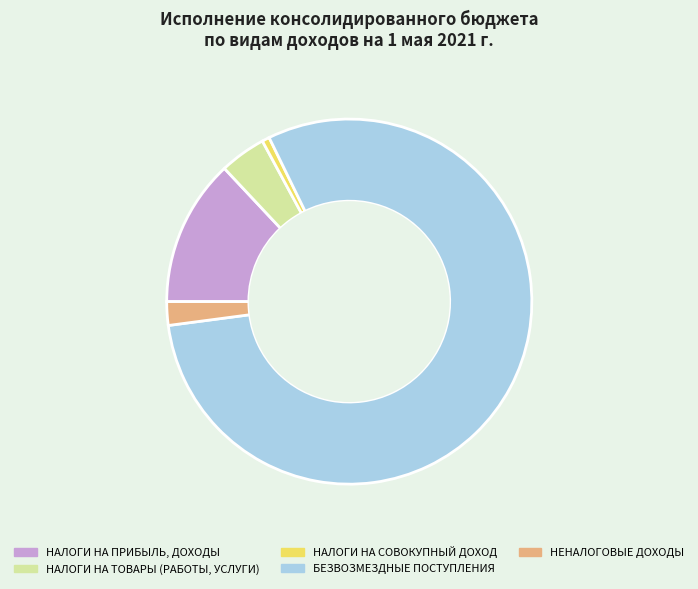

What is the largest slice in the pie chart?

БЕЗВОЗМЕЗДНЫЕ ПОСТУПЛЕНИЯ